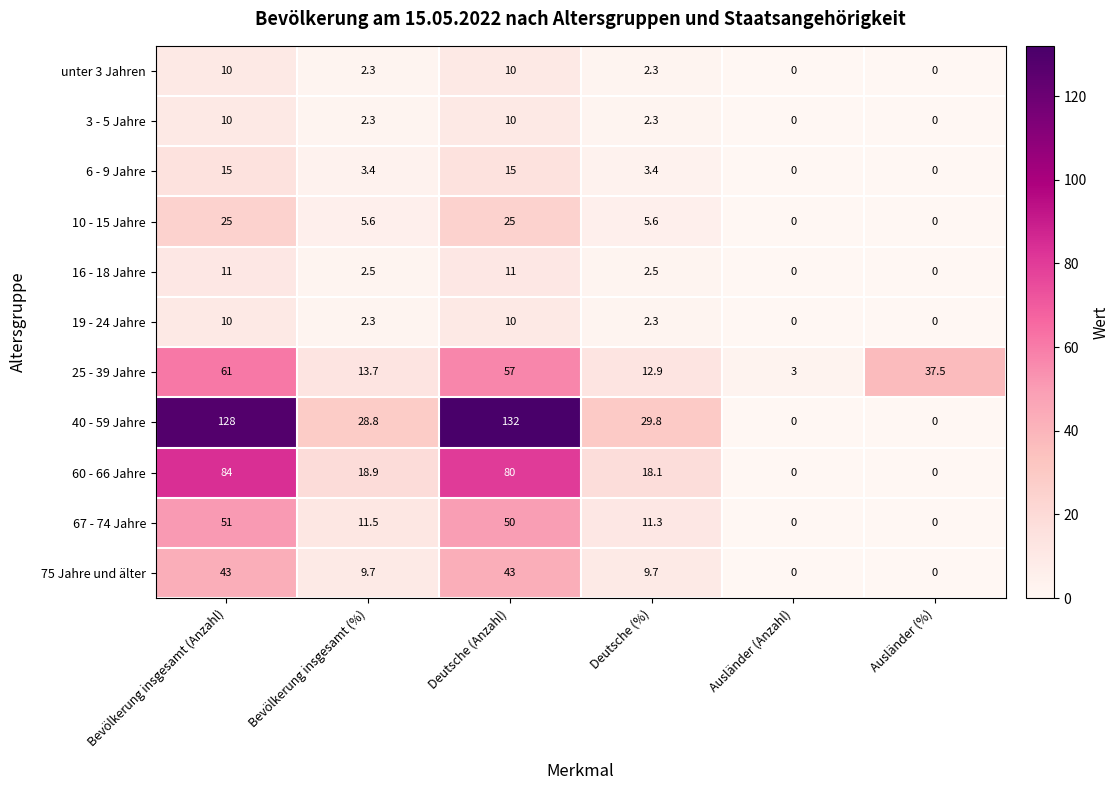

Count the number of categories in the chart.

6